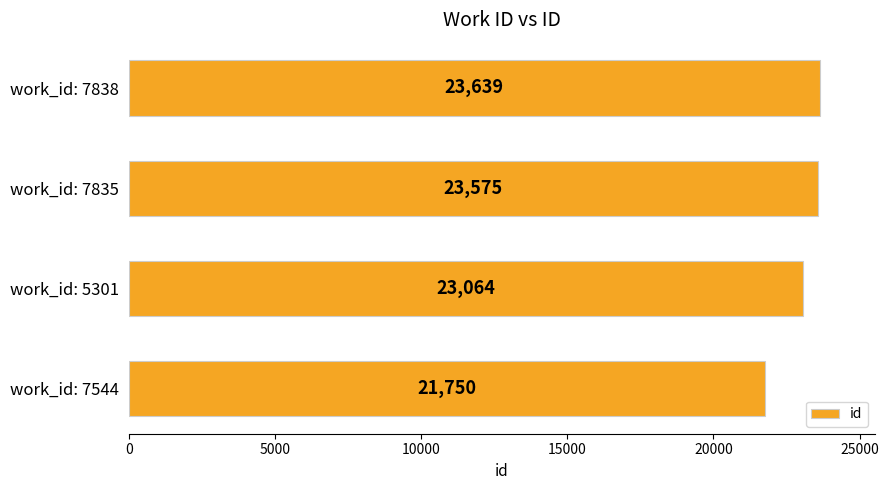

What is the approximate value at work_id: 7838?

23639